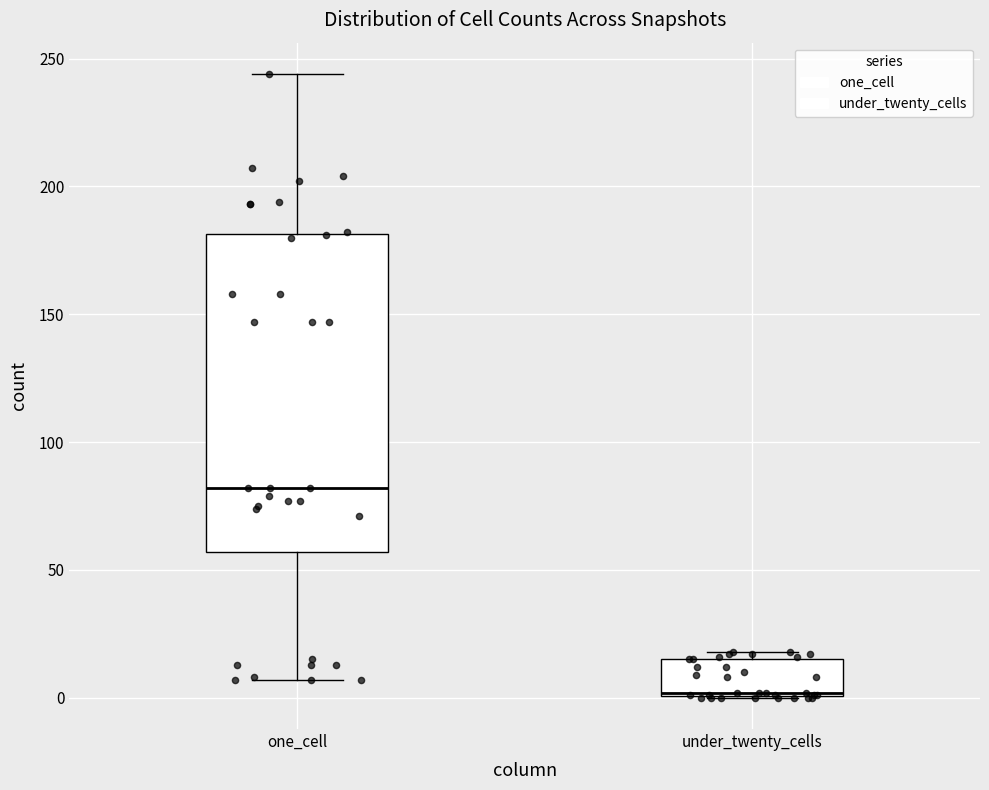

Reading left to right, read every box against the y-axis: the position of its median line, the range the box covers, and the ends of its whiskers. The values are not printed on the chart, so give them approximately, as read against the axis.

one_cell: median 80, box 55 to 180, whiskers 5 to 245
under_twenty_cells: median 0, box 0 to 15, whiskers 0 to 20